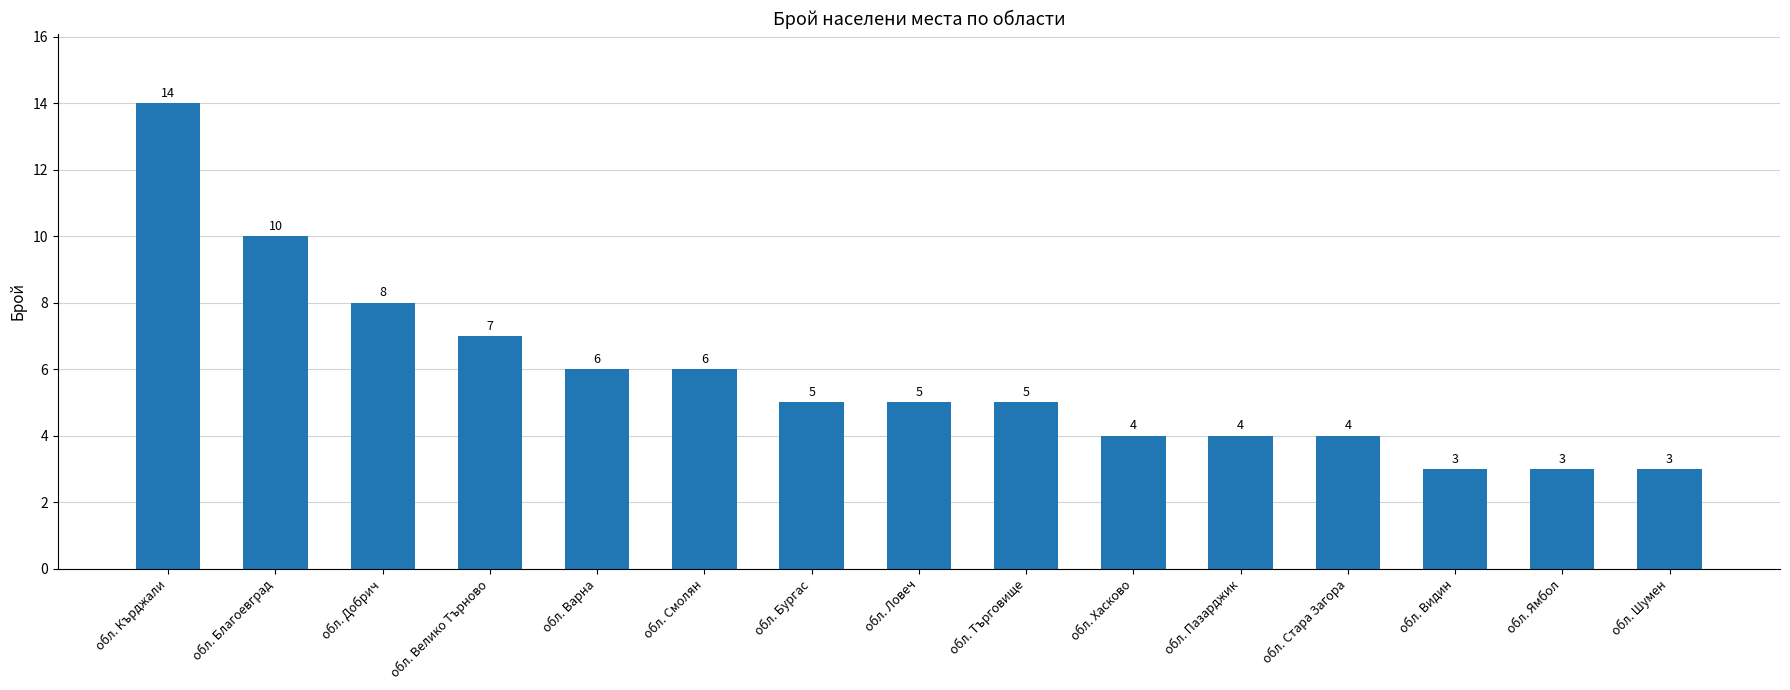

At which category does the chart reach its peak across all series?

обл. Кърджали